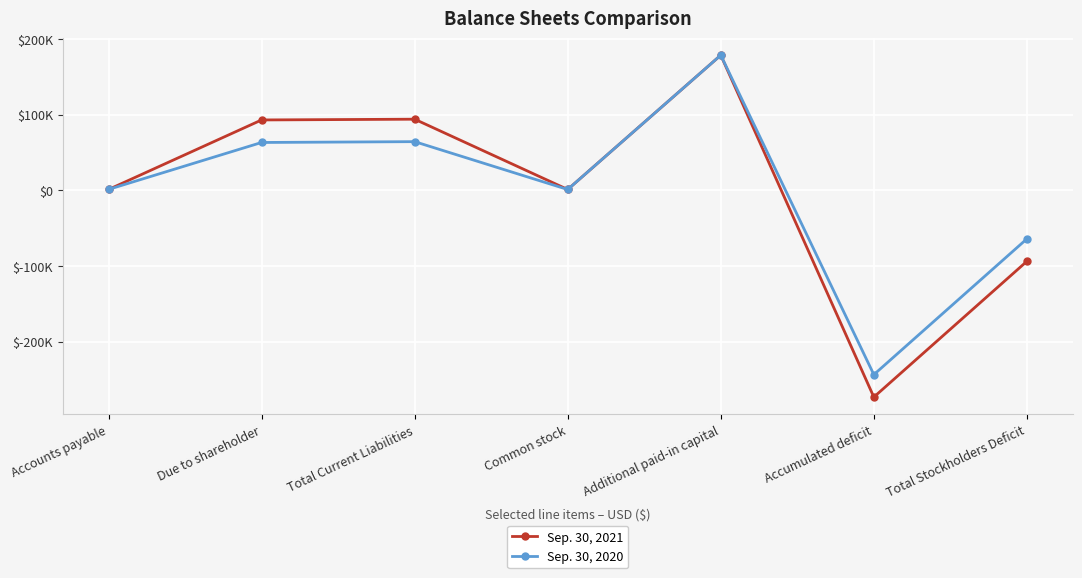

Between which two adjacent categories do Sep. 30, 2021 and Sep. 30, 2020 first intersect?

Accounts payable and Due to shareholder